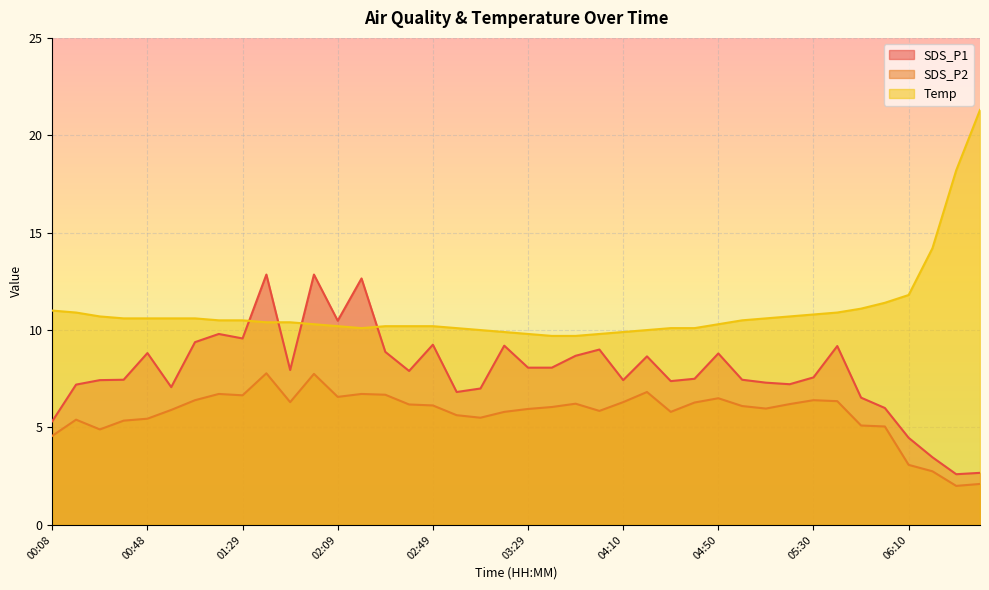

How many interior local valleys does the SDS_P2 series have?

9